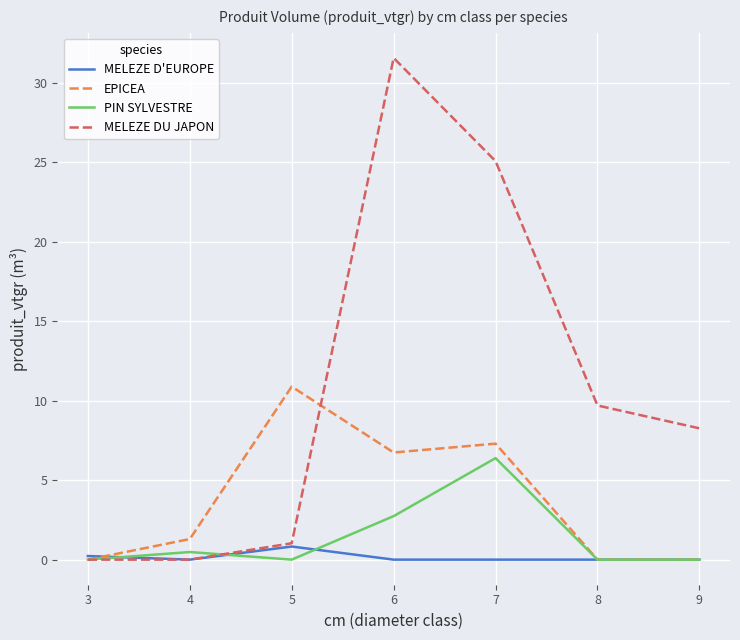

List the series in order of their peak value, highest first.

MELEZE DU JAPON, EPICEA, PIN SYLVESTRE, MELEZE D'EUROPE